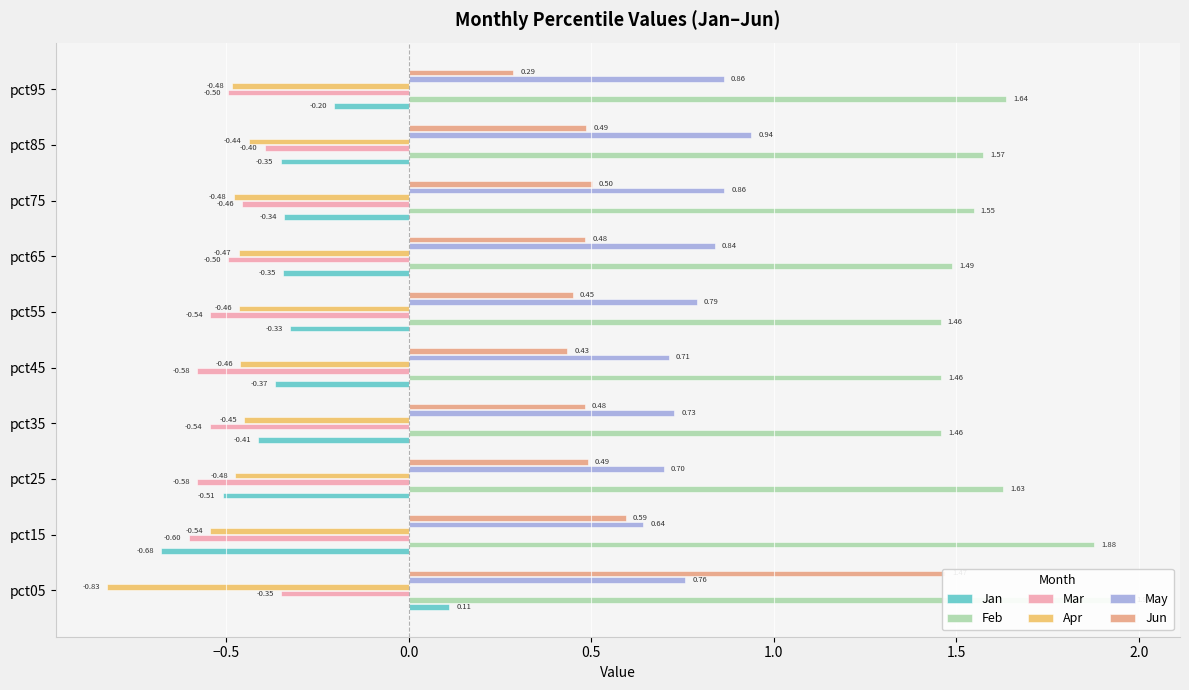

What is the value of the Apr bar at the 1st from the left?

-0.8